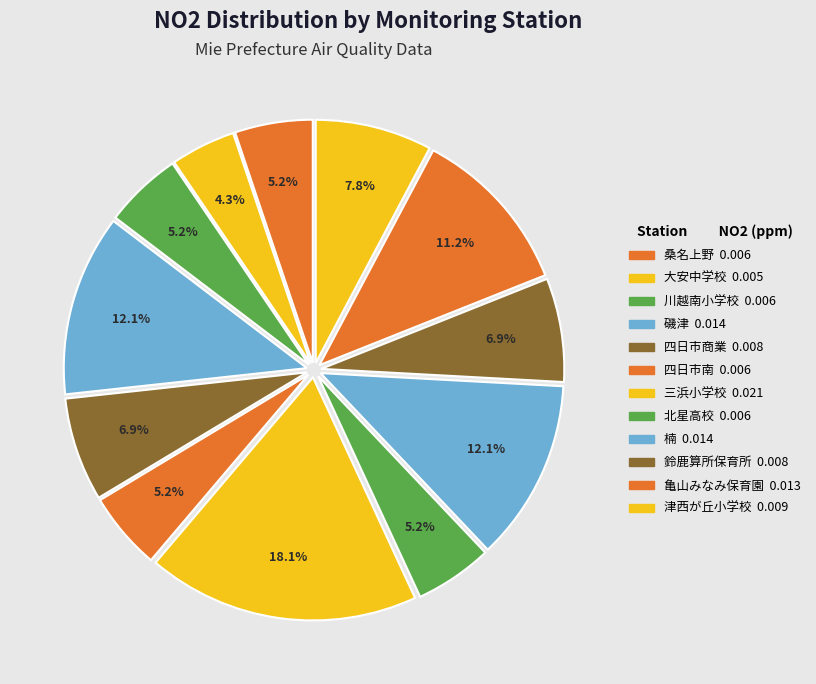

Between 桑名上野 and 北星高校, which is larger?

桑名上野